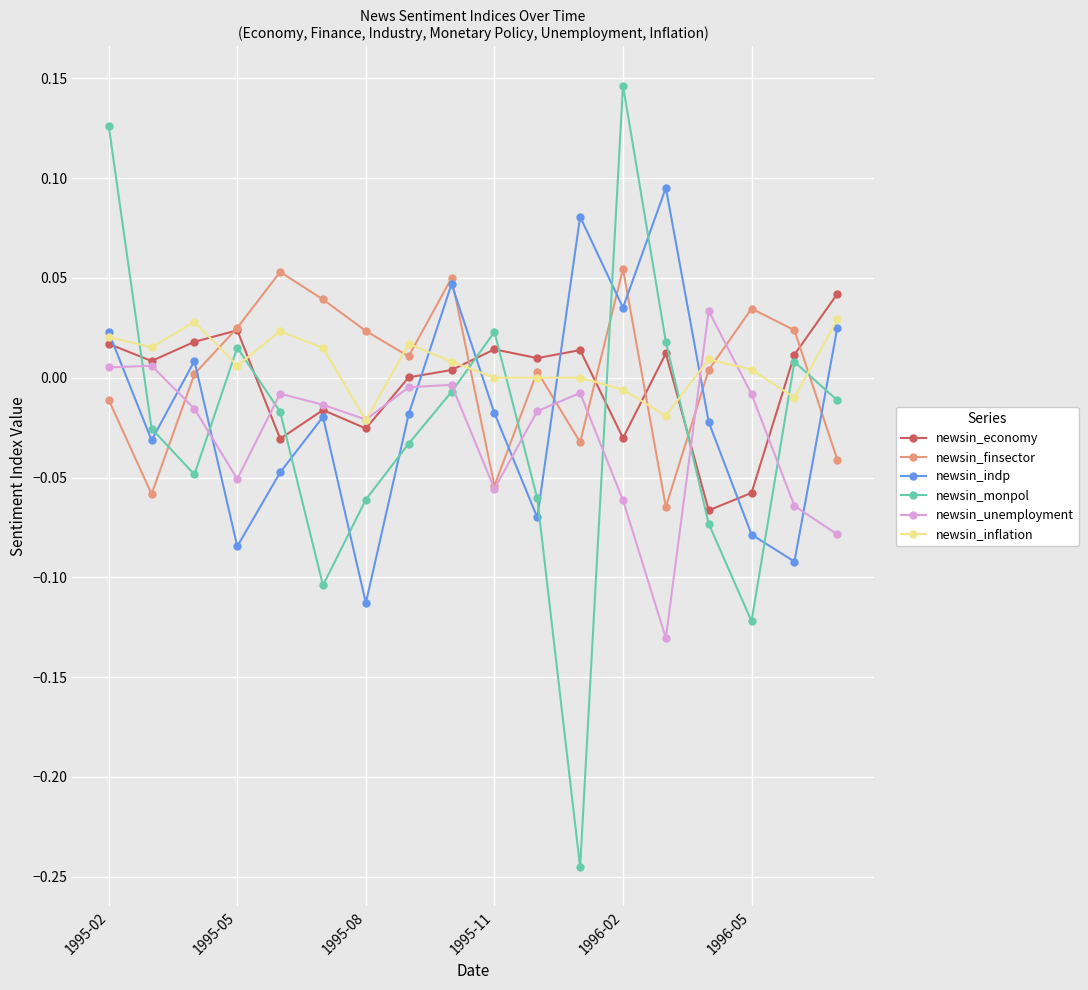

How many interior local peaks does the newsin_monpol series have?

4